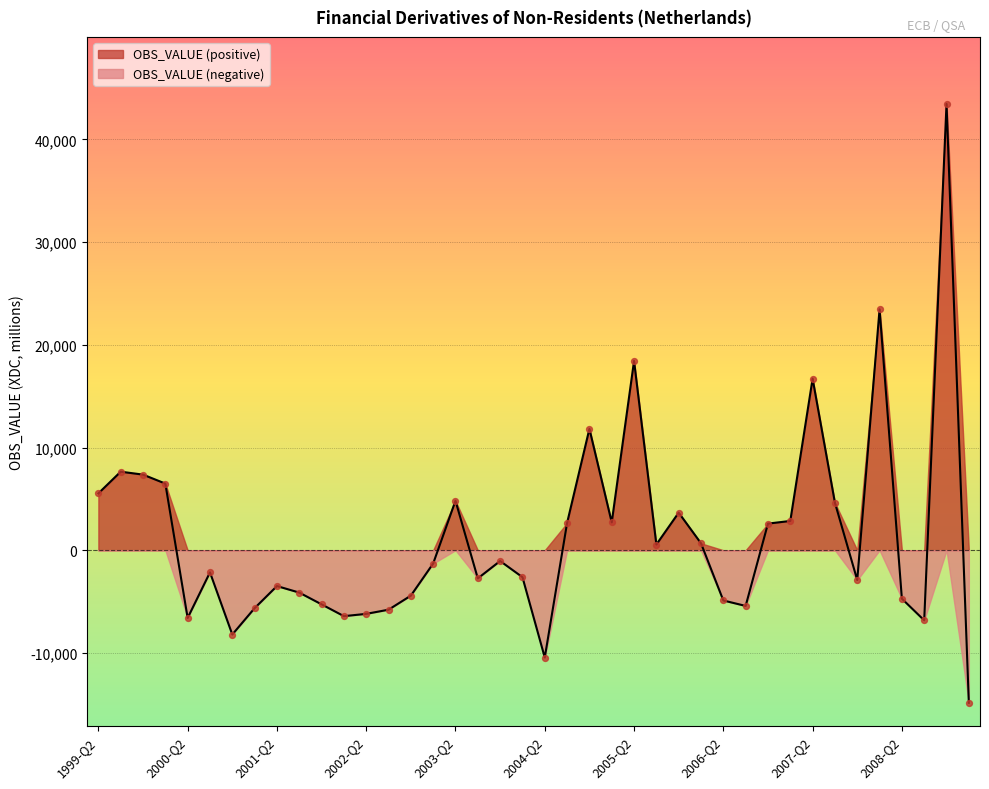

Which has a higher value, 2004-Q2 or 2003-Q3?

2003-Q3